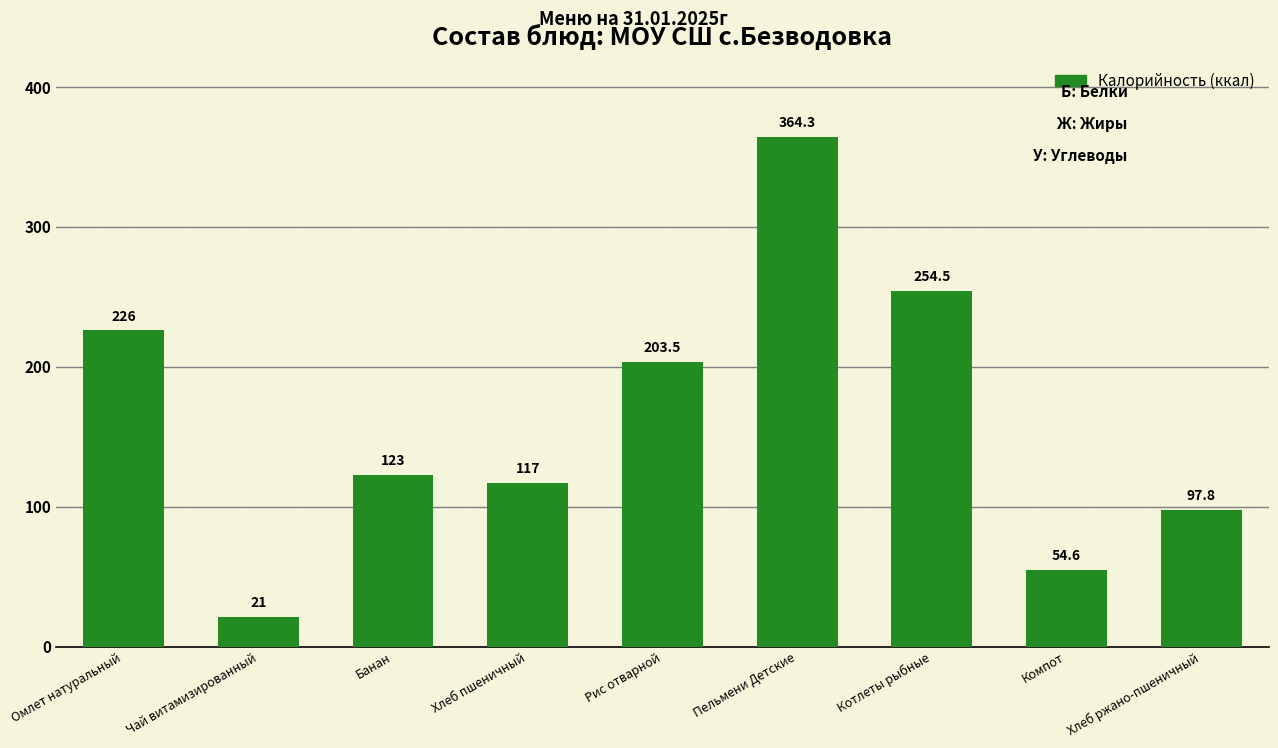

At which label is the value closest to 192?

Рис отварной